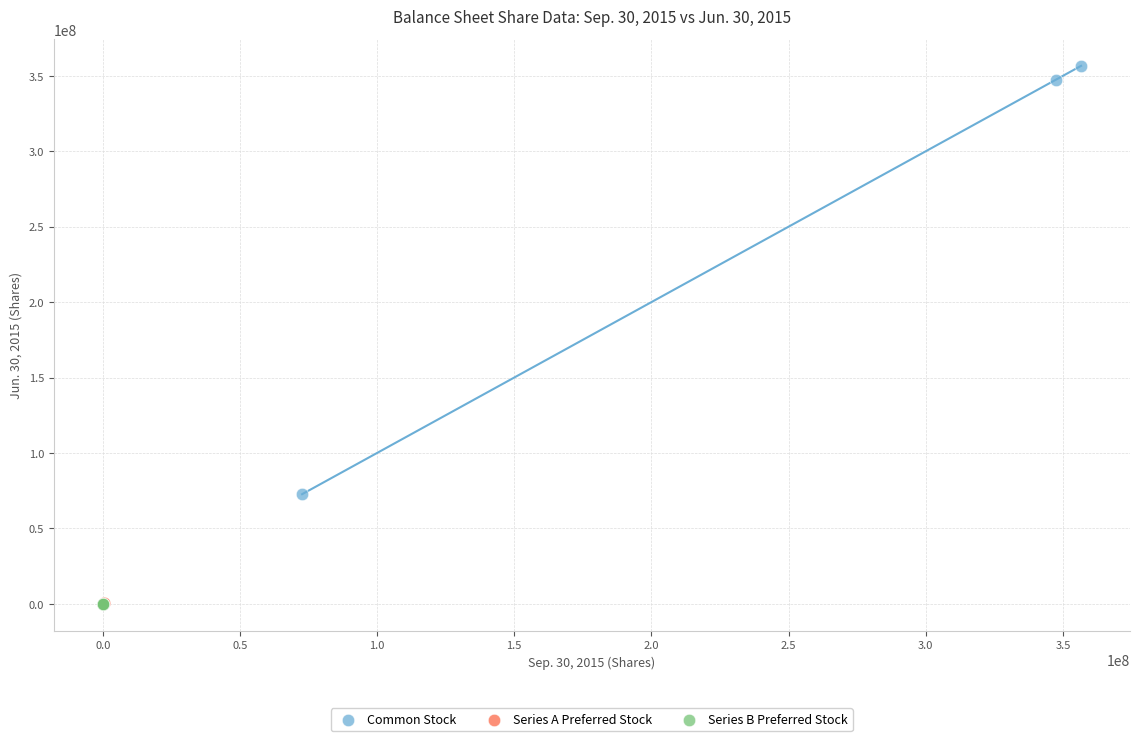

Which series contains the highest Y value?

Common Stock